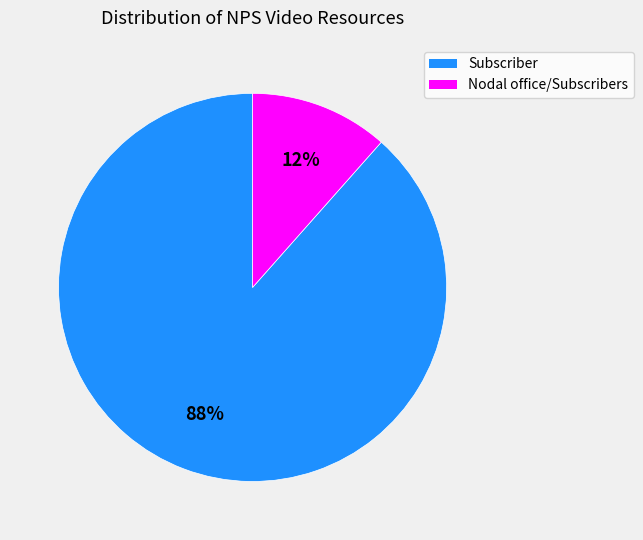

Between Subscriber and Nodal office/Subscribers, which is larger?

Subscriber